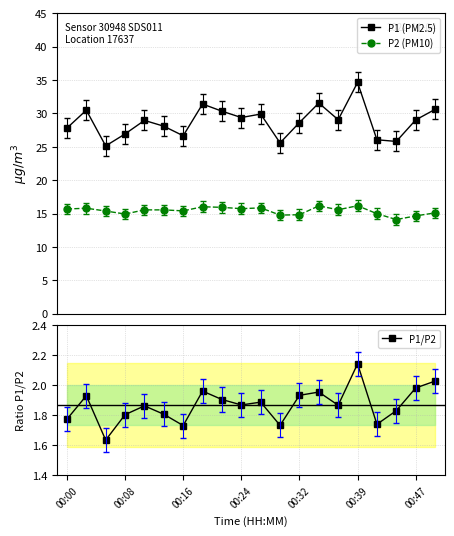

True or false: P2 (PM10) has more than 2 points higher than both neighbors.

True